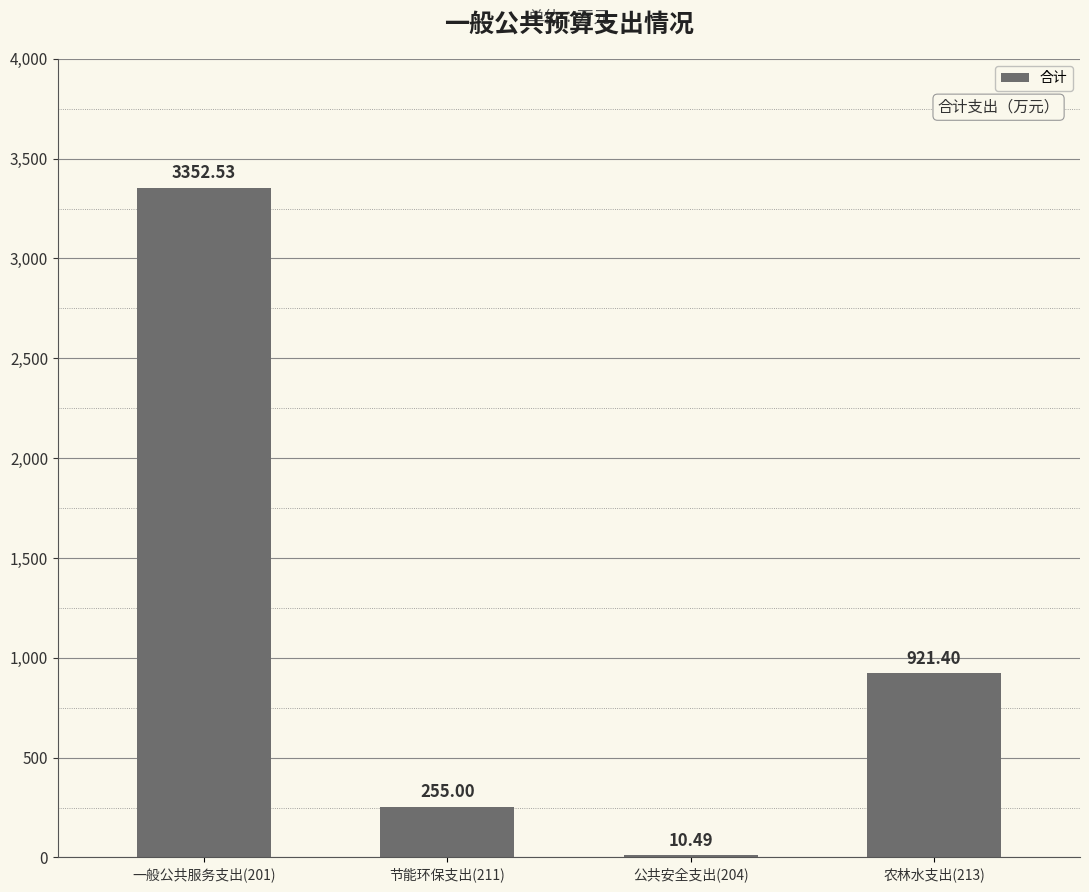

What is the change in value from 一般公共服务支出(201) to 节能环保支出(211)?

-3097.5